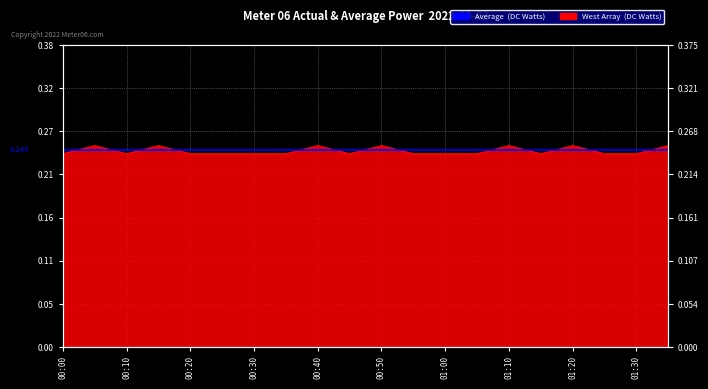

List the labels in order of value, smallest first.

00:00, 00:10, 00:20, 00:25, 00:30, 00:35, 00:45, 00:55, 01:00, 01:05, 01:15, 01:25, 01:30, 00:05, 00:15, 00:40, 00:50, 01:10, 01:20, 01:35